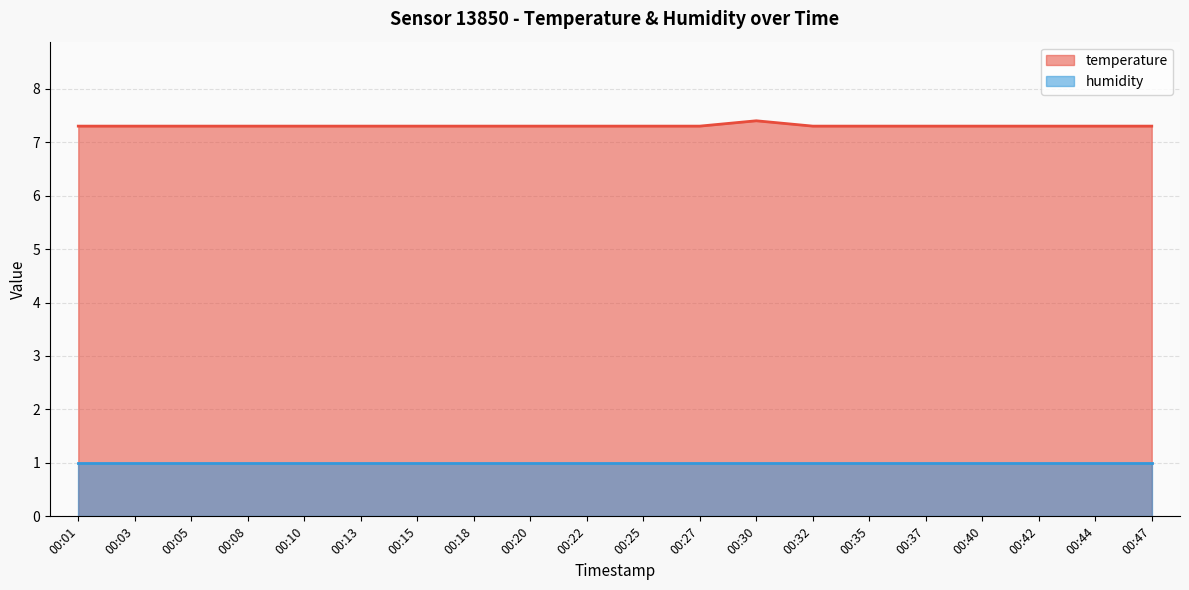

What is the maximum value shown in the chart?

7.4